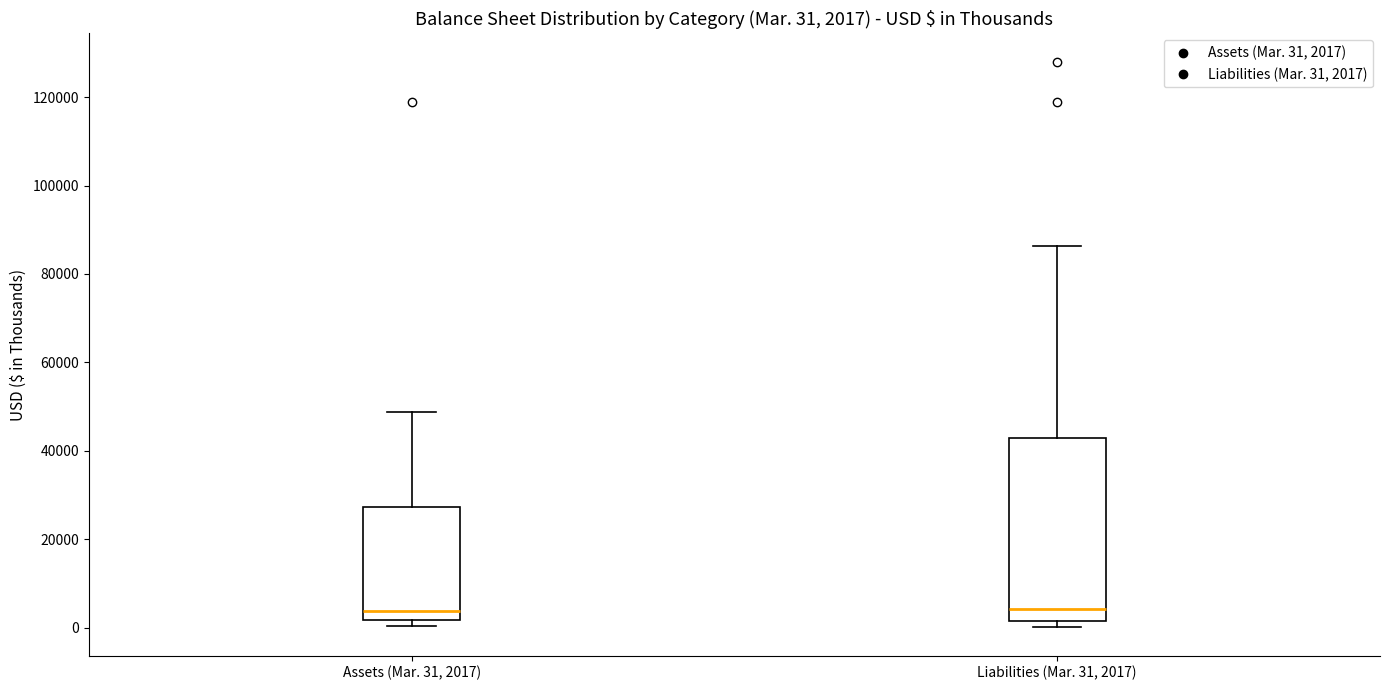

Which box is the tallest, from its lower edge to its upper edge?

Liabilities (Mar. 31, 2017)